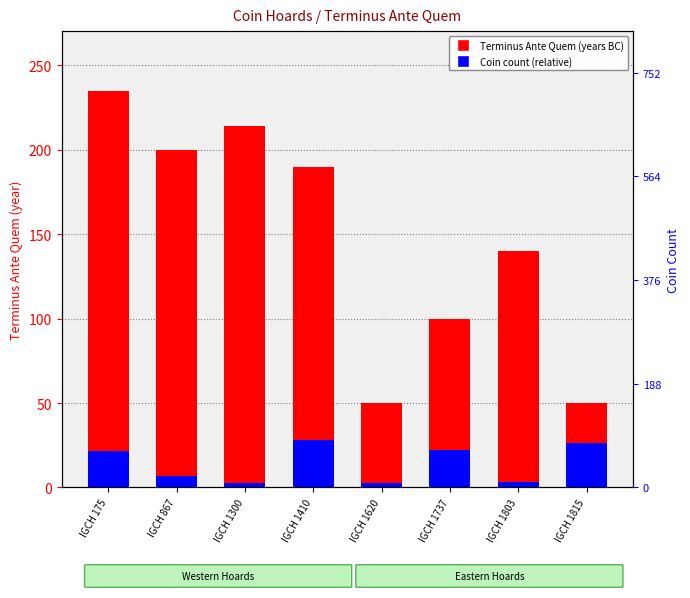

The value of Coin count (scaled) at IGCH 1620 is 3.5. True or false?

False